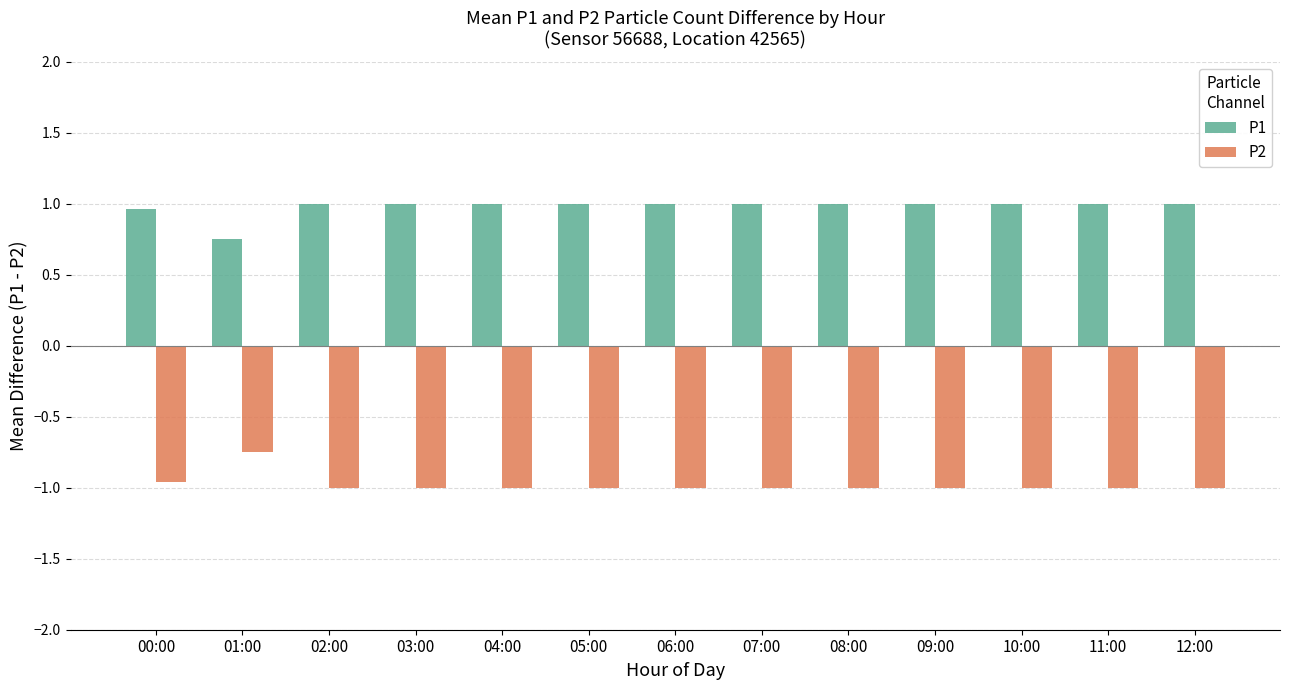

At which label does P1 reach its minimum?

01:00